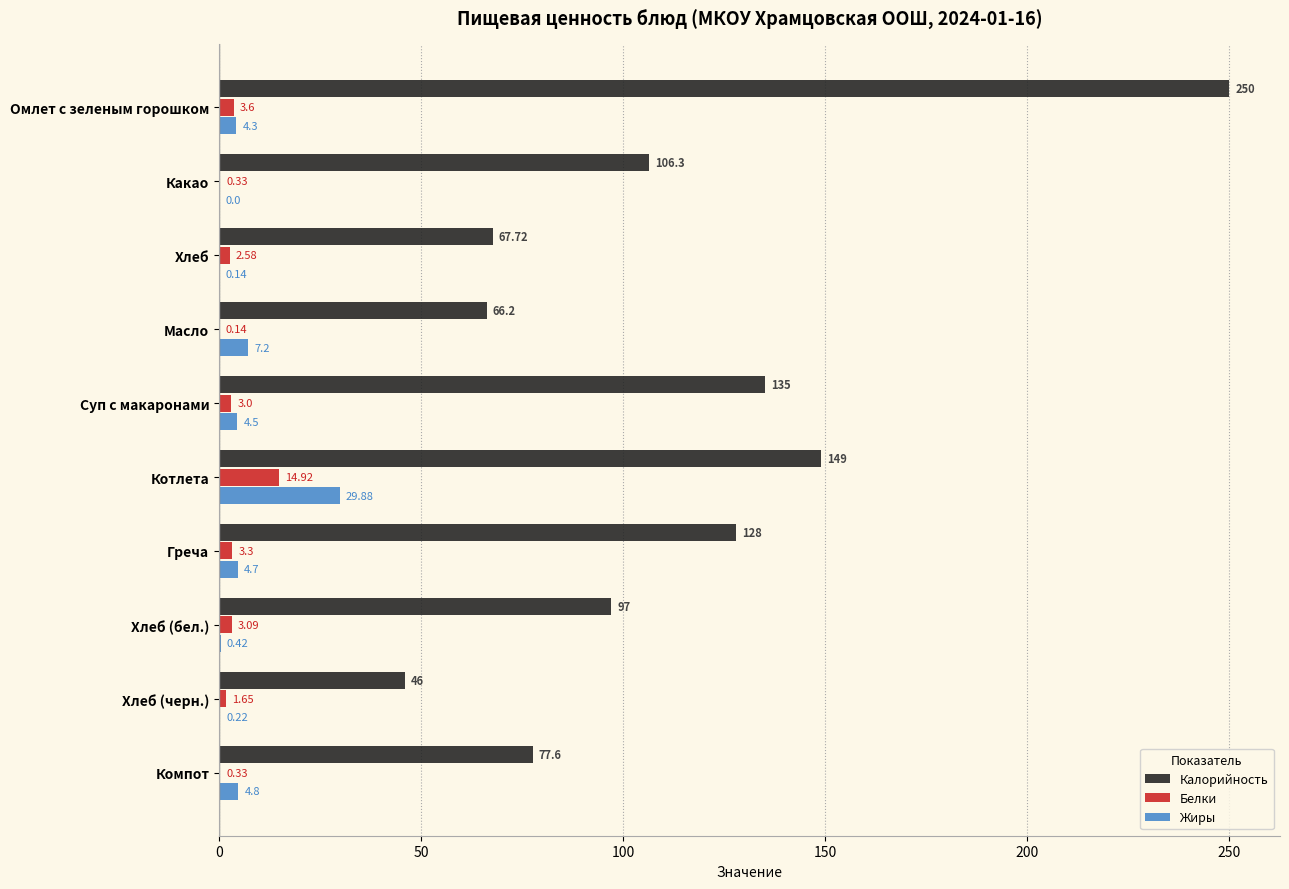

What are all the series names shown in the legend?

Калорийность, Белки, Жиры